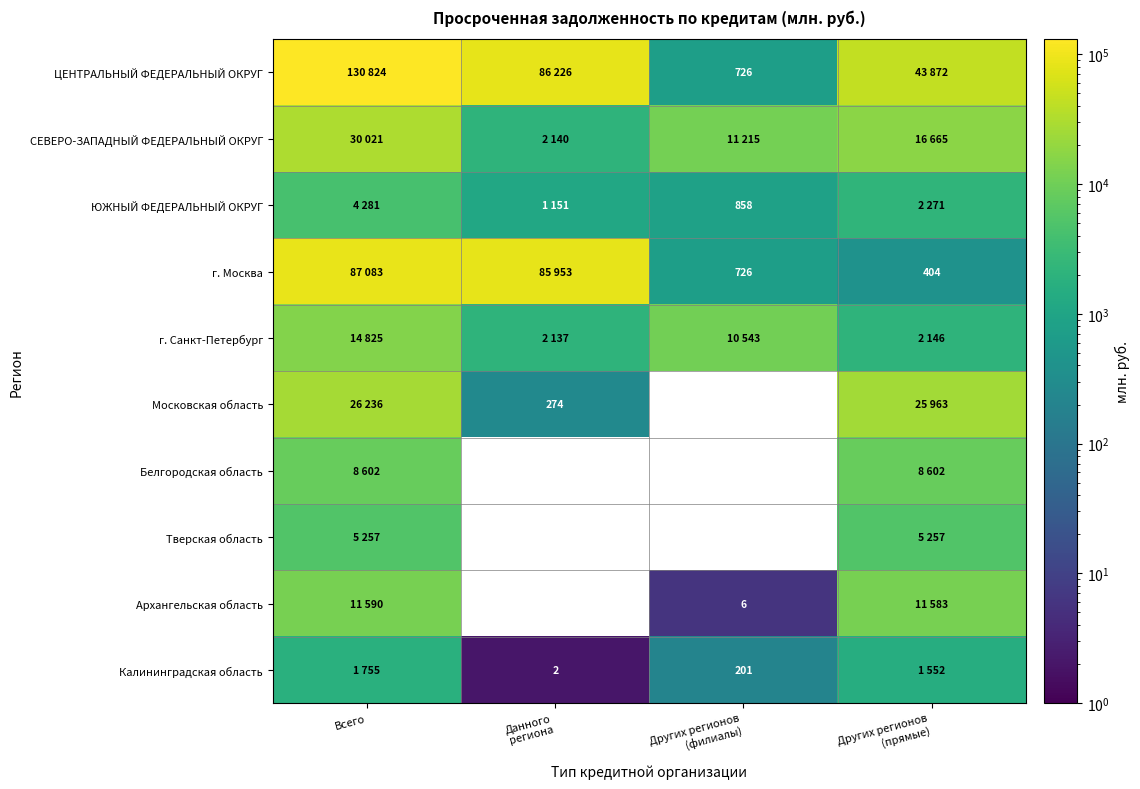

Is the value of г. Москва at Других регионов (прямые) greater than the value of ЦЕНТРАЛЬНЫЙ ФЕДЕРАЛЬНЫЙ ОКРУГ at Всего?

No